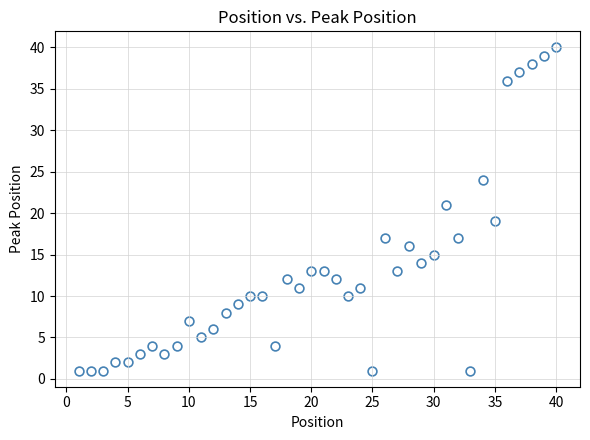

What is the range of X values (max minus min)?

39